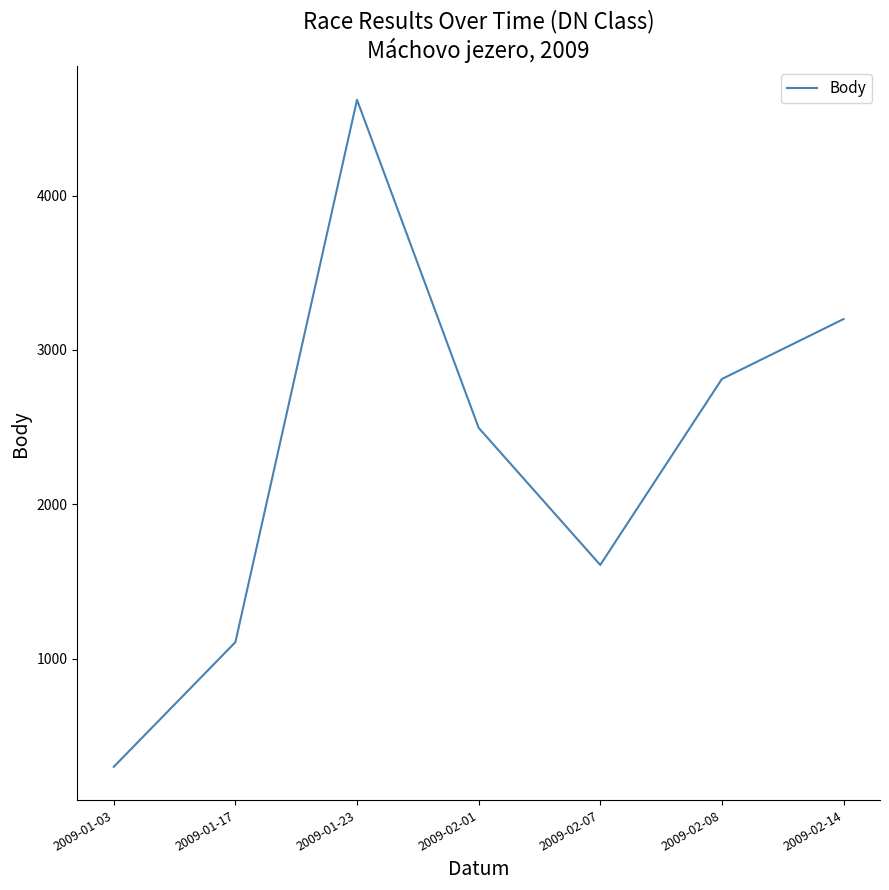

Reading left to right, transcribe all the data shown in this chart.

301	1108	4620	2496	1608	2812	3200